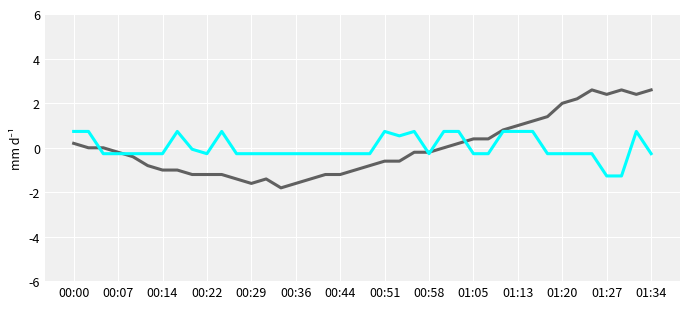

What is the greatest value displayed?

2.6